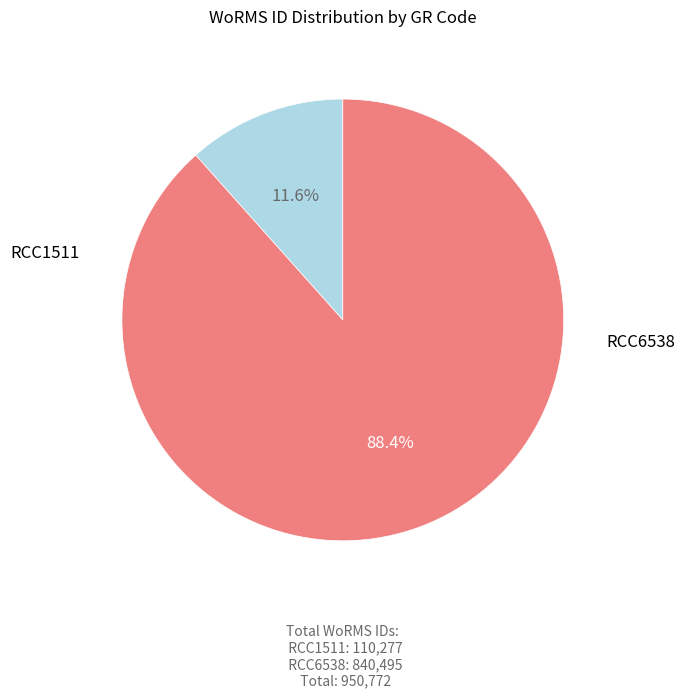

Is there any slice that represents more than half of the pie?

Yes